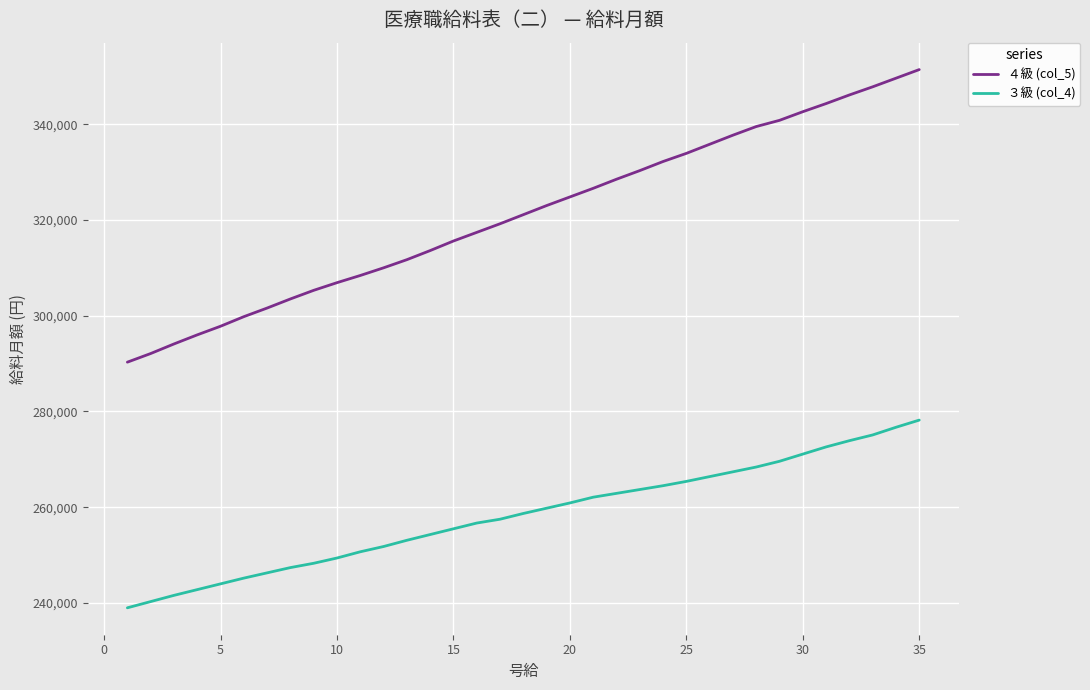

Rank the series by their average value, from lowest to highest.

３級 (col_4), ４級 (col_5)